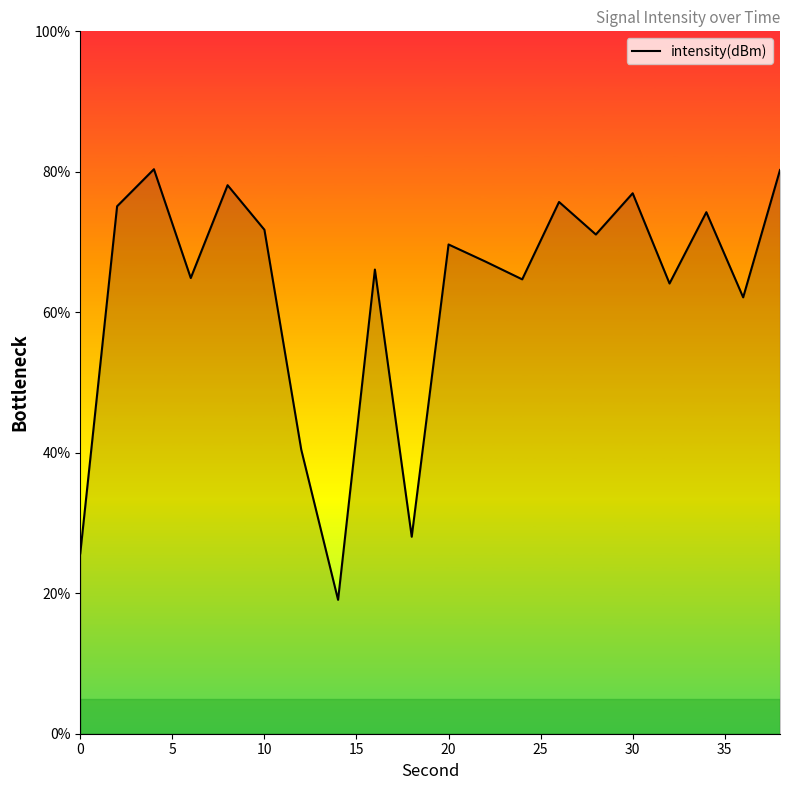

What is the difference between the maximum and minimum values?

61.3